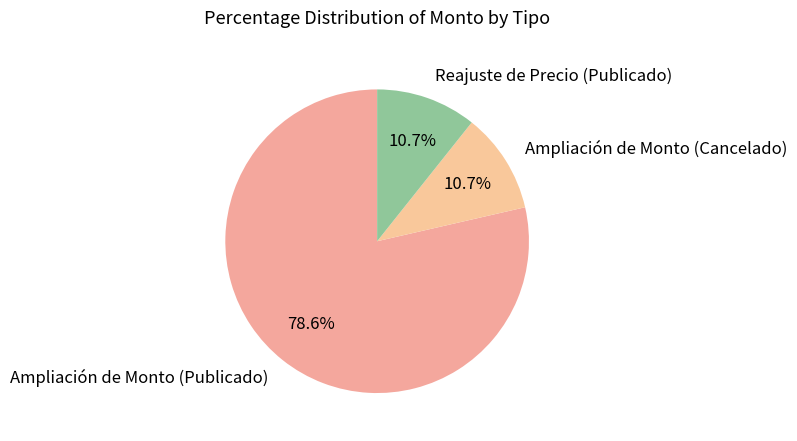

What percentage is the Ampliación de Monto (Cancelado) slice, to the nearest percent?

11%